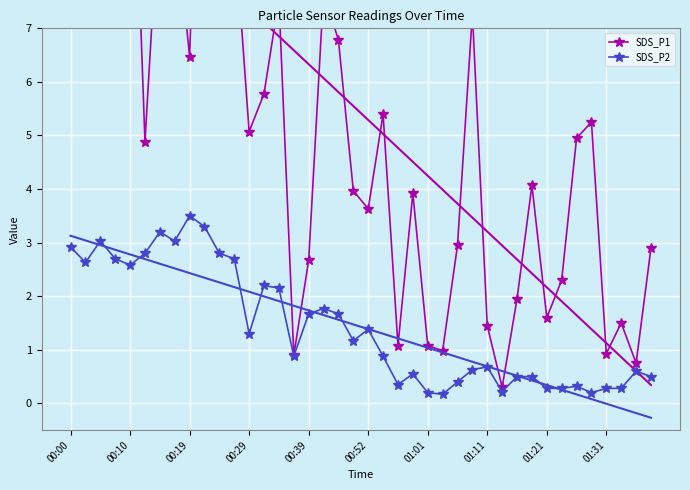

What is the difference between the highest and lowest values at 14?

5.4